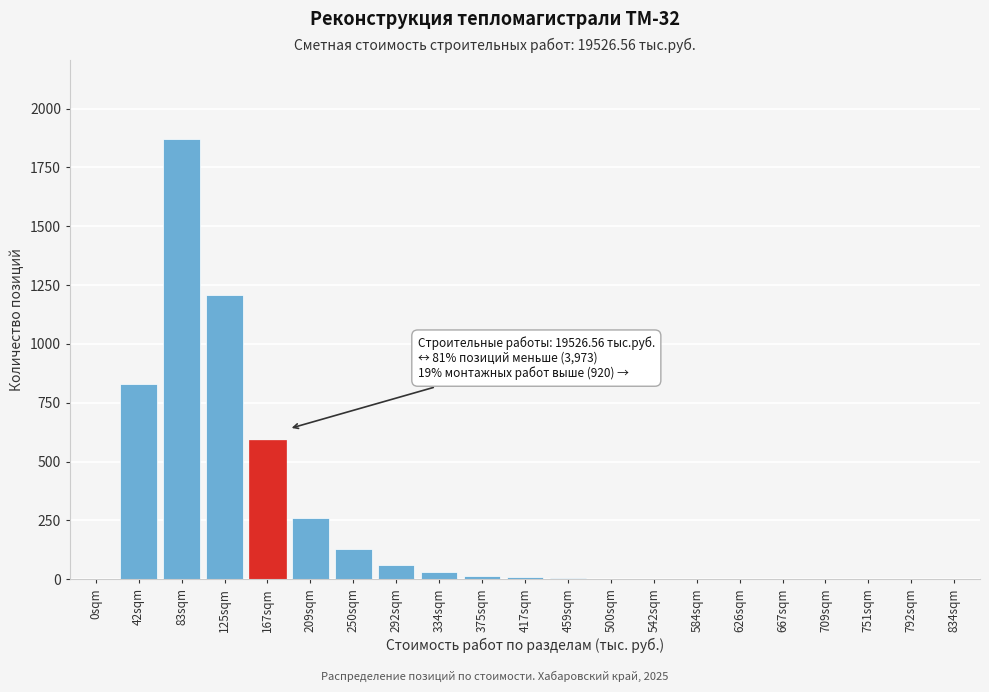

Is it true that the value at 167sqm is 143?

False